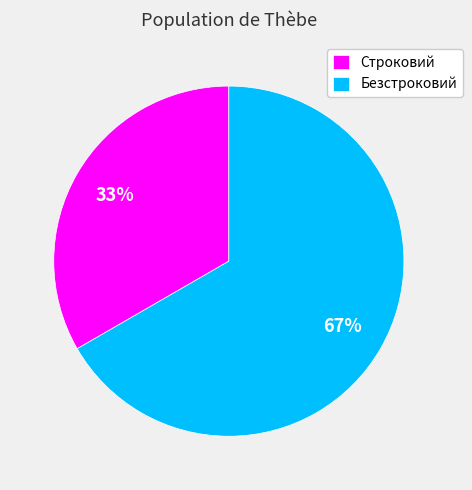

True or false: Безстроковий accounts for 67% of the total.

True